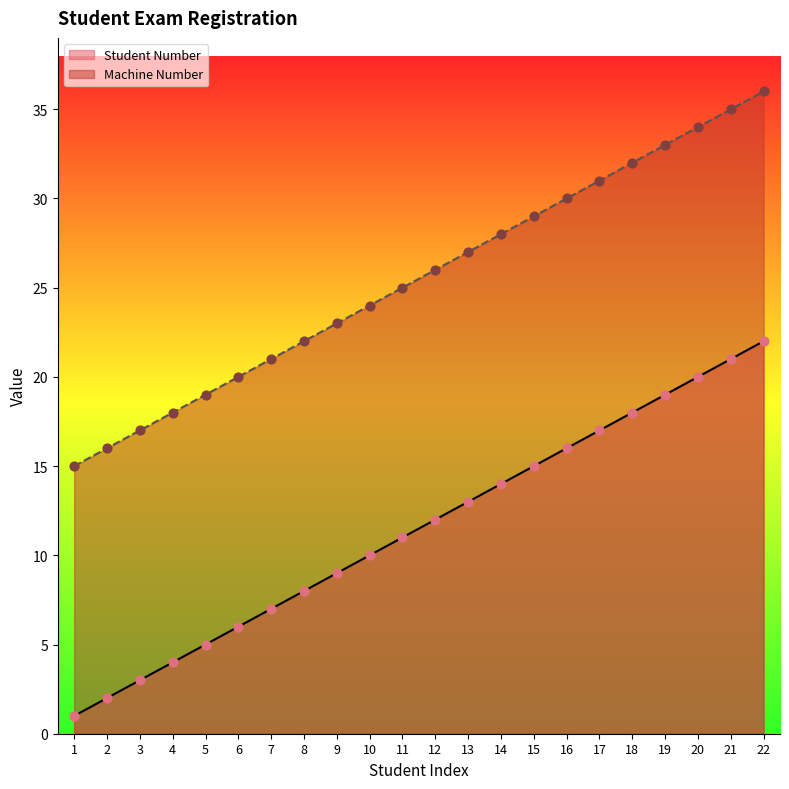

Which series has the widest spread of Y values?

Student Number